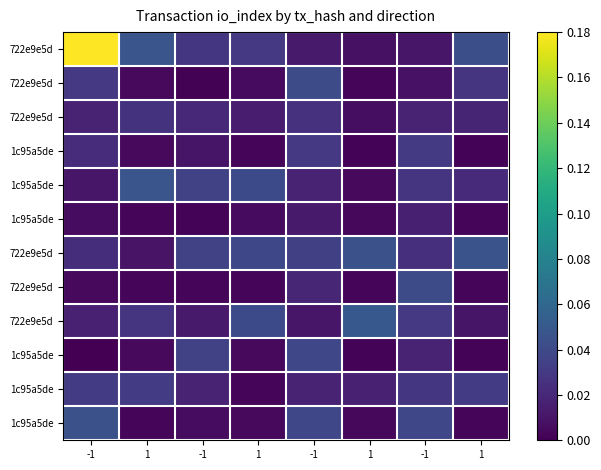

What is the total value across all series at -1?

0.4